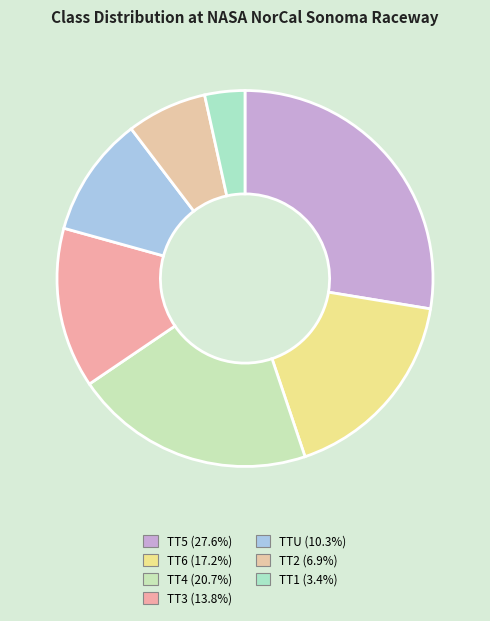

Does TT1 account for over 50% of the chart?

No